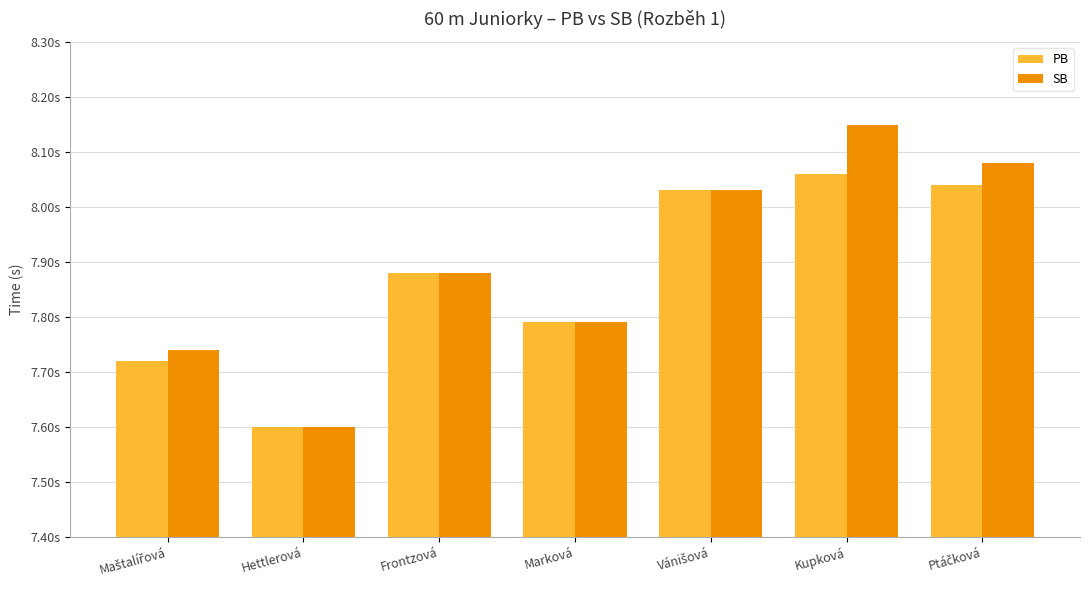

What is the sum of the PB values at Ptáčková and Marková?

15.8